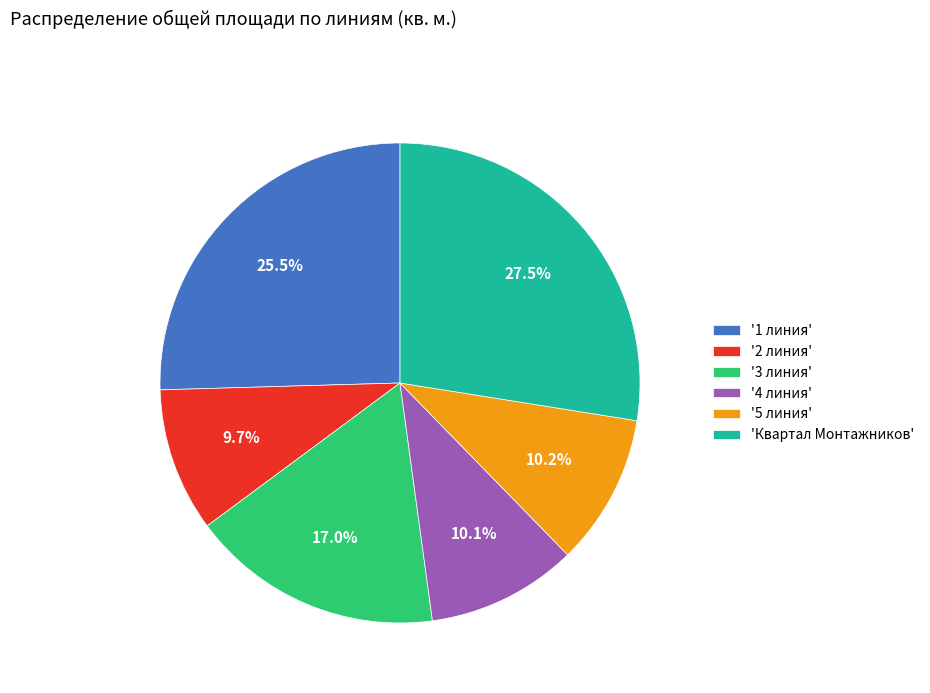

To the nearest percent, what is the average slice percentage?

17%